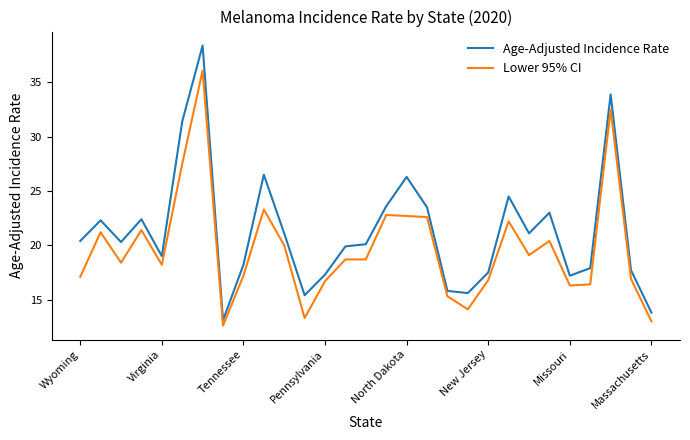

What is the smallest value displayed?

12.6